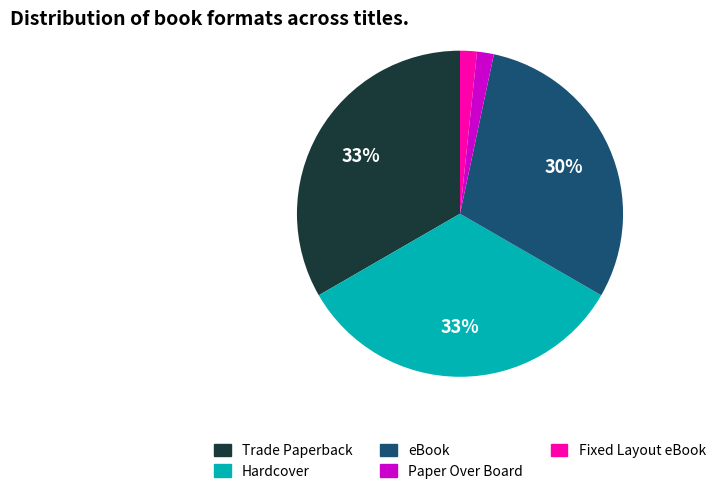

The Trade Paperback slice represents 40% of the pie. True or false?

False